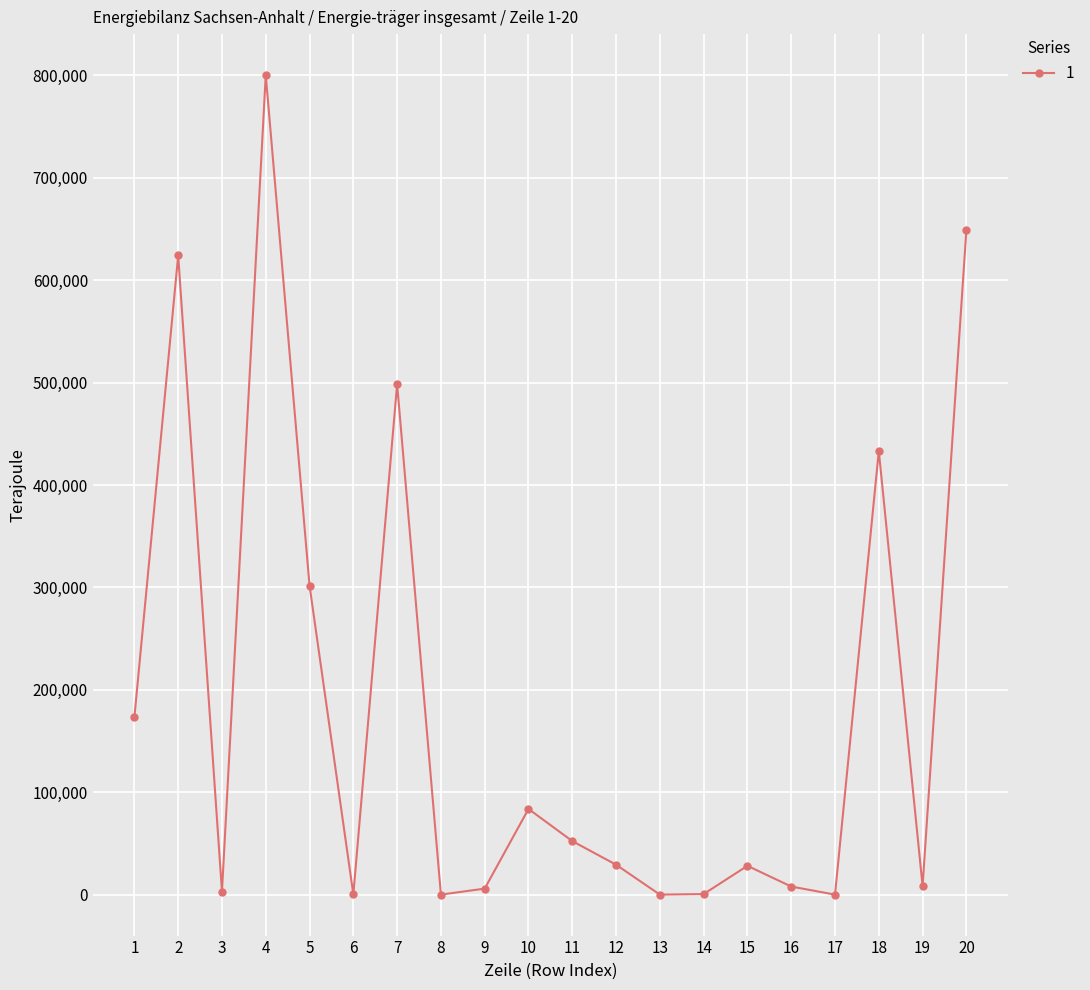

How many series are shown in this chart?

1